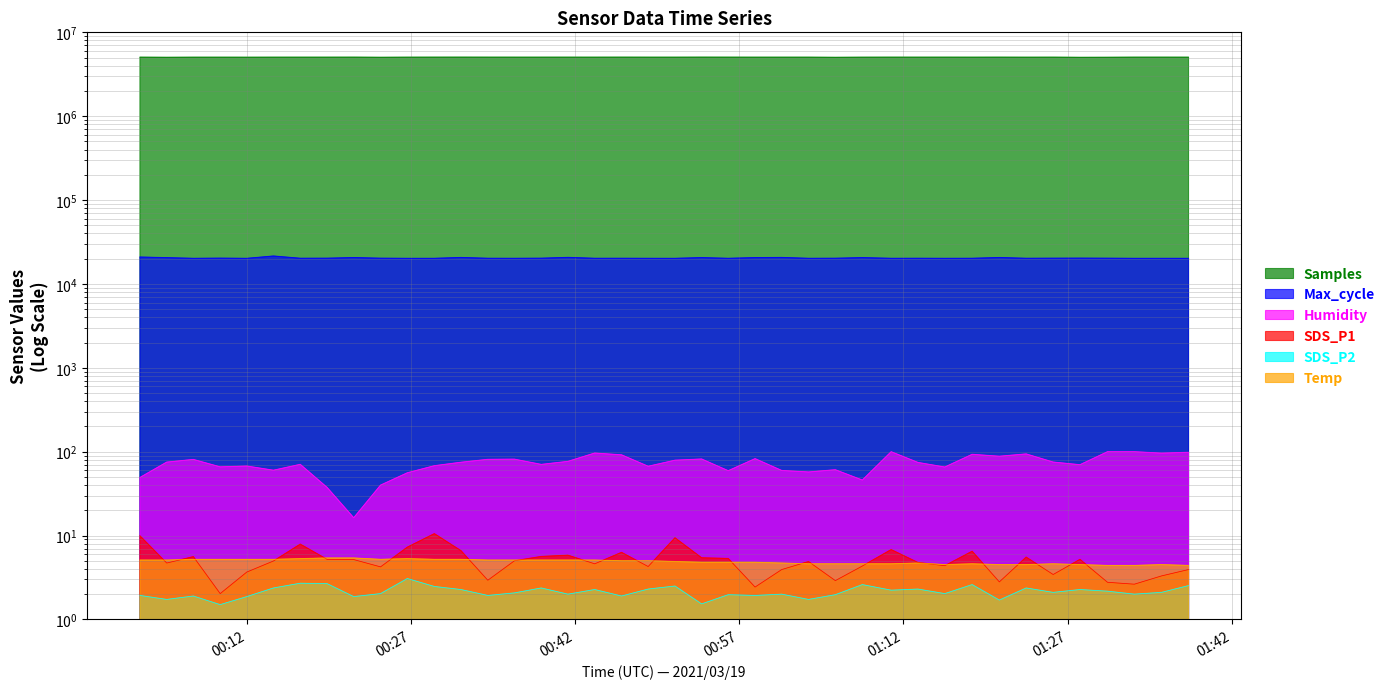

Reading left to right, list all the values displayed in this chart.

Samples: 5056979.0	5042380.0	5054345.0	5055003.0	5051777.0	5056377.0	5057210.0	5057056.0	5059417.0	5043977.0	5056458.0	5059890.0	5061598.0	5059037.0	5057613.0	5057562.0	5057835.0	5056874.0	5060829.0	5056921.0	5056429.0	5061665.0	5058756.0	5055998.0	5056687.0	5055727.0	5040192.0	5054738.0	5058746.0	5057407.0	5058385.0	5056238.0	5058575.0	5053766.0	5057101.0	5039266.0	5045416.0	5058170.0	5058243.0	5056136.0
SDS_P1: 9.9	4.7	5.6	2.0	3.7	5.0	7.9	5.2	5.2	4.2	7.3	10.5	6.6	2.9	5.0	5.6	5.8	4.6	6.3	4.3	9.4	5.4	5.3	2.4	3.9	4.9	2.9	4.3	6.8	4.8	4.4	6.5	2.8	5.5	3.4	5.2	2.8	2.6	3.3	3.9
Max_cycle: 20932.0	20575.0	20199.0	20299.0	20194.0	21523.0	20236.0	20268.0	20628.0	20267.0	20199.0	20203.0	20678.0	20229.0	20211.0	20265.0	20731.0	20220.0	20234.0	20209.0	20196.0	20598.0	20205.0	20599.0	20692.0	20209.0	20246.0	20594.0	20209.0	20232.0	20203.0	20224.0	20654.0	20225.0	20273.0	20312.0	20263.0	20200.0	20206.0	20203.0
SDS_P2: 1.9	1.7	1.9	1.5	1.9	2.4	2.7	2.7	1.9	2.0	3.1	2.5	2.3	1.9	2.1	2.4	2.0	2.3	1.9	2.3	2.5	1.5	2.0	1.9	2.0	1.7	2.0	2.6	2.2	2.3	2.0	2.6	1.7	2.4	2.1	2.3	2.2	2.0	2.1	2.5
Humidity: 49.2	75.1	80.8	65.9	67.4	60.1	70.6	37.5	16.3	39.9	56.0	68.0	74.8	81.0	81.4	70.5	76.6	96.3	91.7	67.0	79.1	81.8	59.3	82.6	59.7	57.3	60.9	45.9	99.9	74.4	65.6	93.0	88.2	94.0	75.2	69.9	99.9	99.9	96.1	98.3
Temp: 5.1	5.1	5.2	5.2	5.2	5.2	5.3	5.4	5.4	5.2	5.3	5.2	5.2	5.1	5.1	5.1	5.1	5.1	5.0	5.0	4.9	4.8	4.8	4.8	4.7	4.6	4.6	4.6	4.6	4.7	4.5	4.6	4.5	4.5	4.6	4.5	4.4	4.4	4.5	4.4